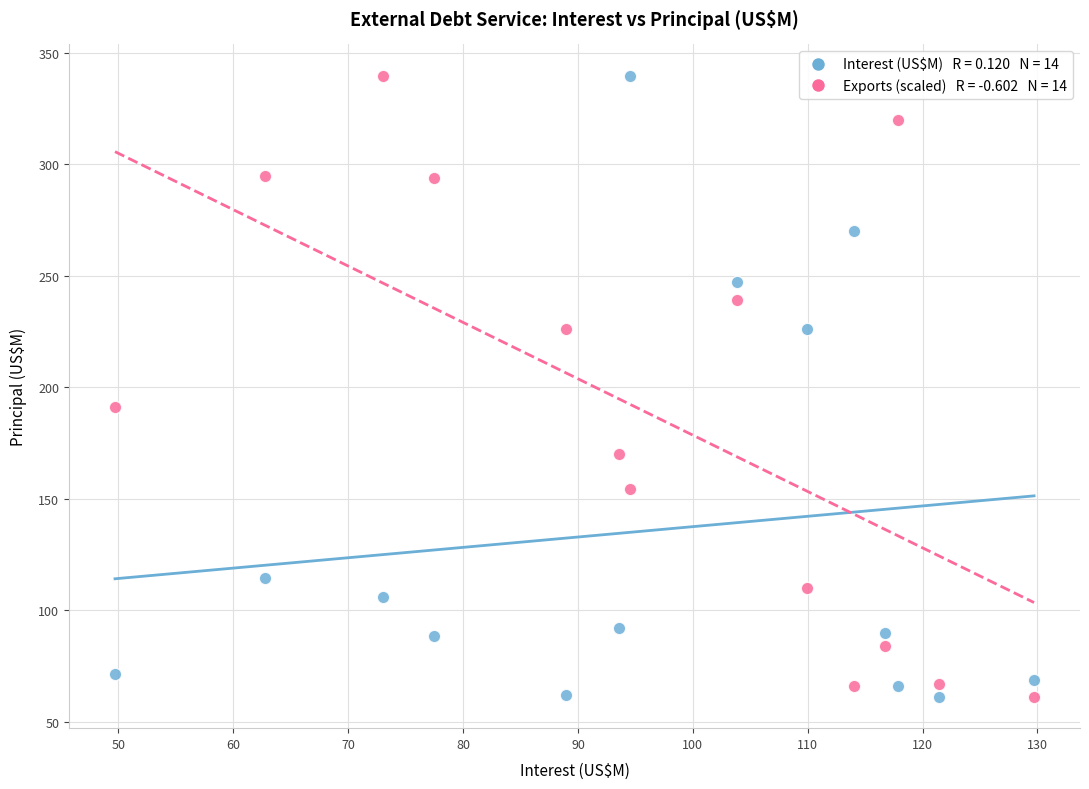

Across all series, what Y value is closest to 200?

191.2